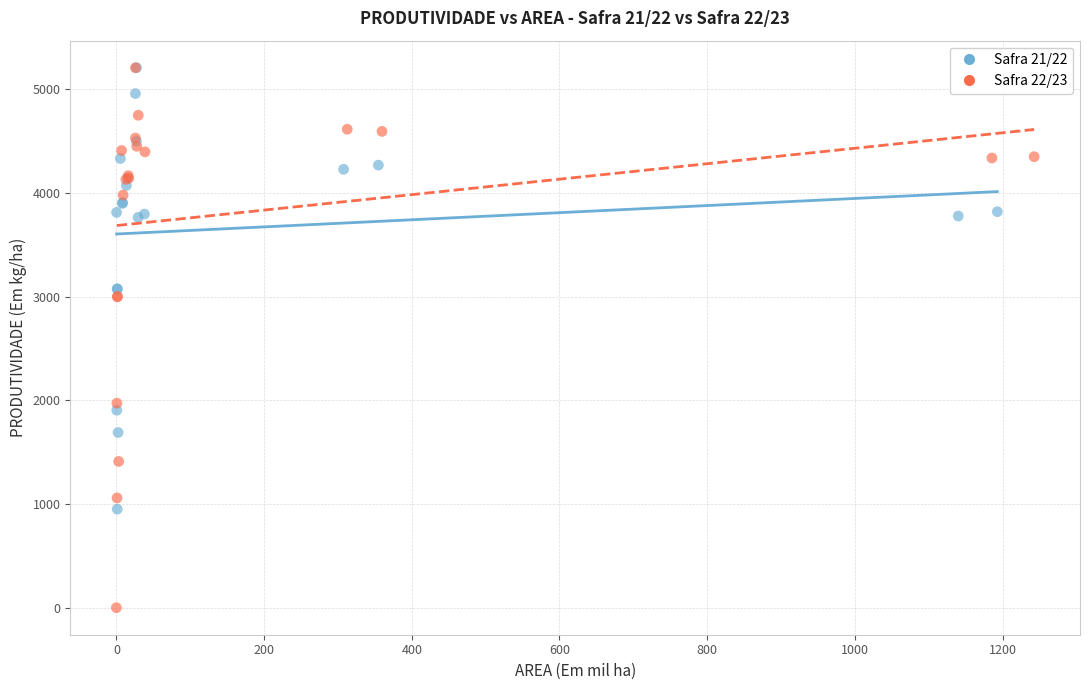

Which series has the largest Y range (max minus min)?

Safra 22/23